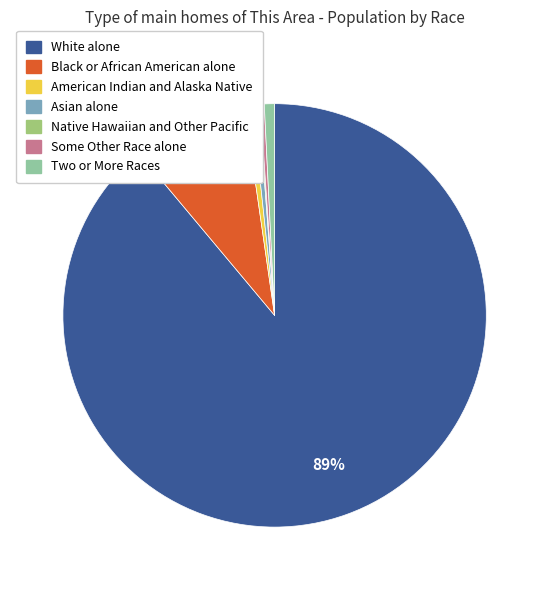

Combined, do American Indian and Alaska Native and Two or More Races account for over 50%?

No